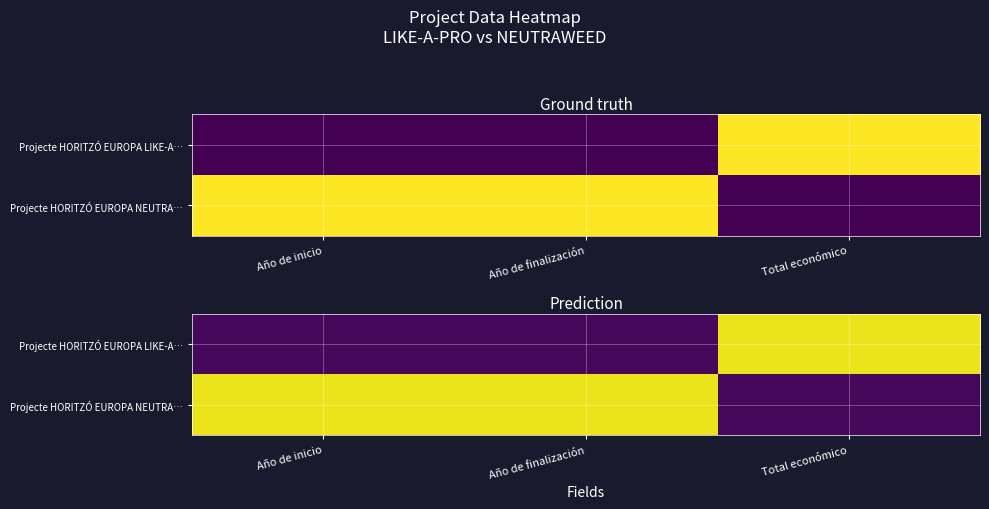

Rank the series by their average value, from highest to lowest.

Projecte HORITZÓ EUROPA NEUTRA…, Projecte HORITZÓ EUROPA LIKE-A…